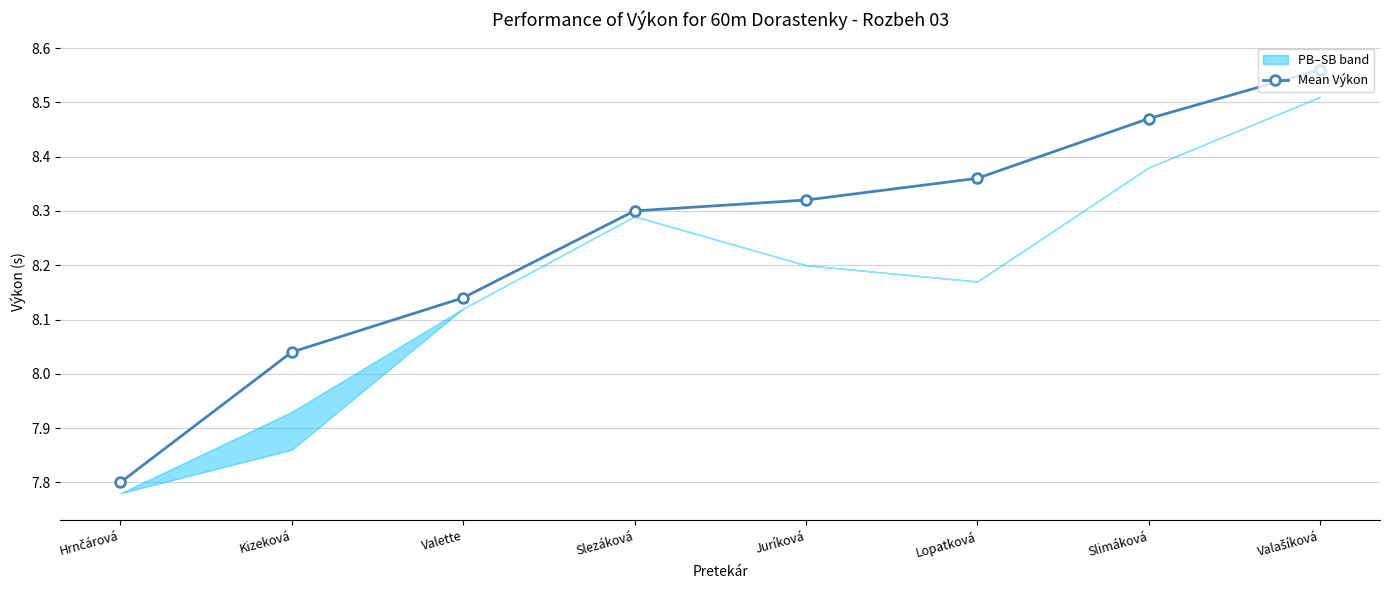

What position from the left is Valašíková?

8